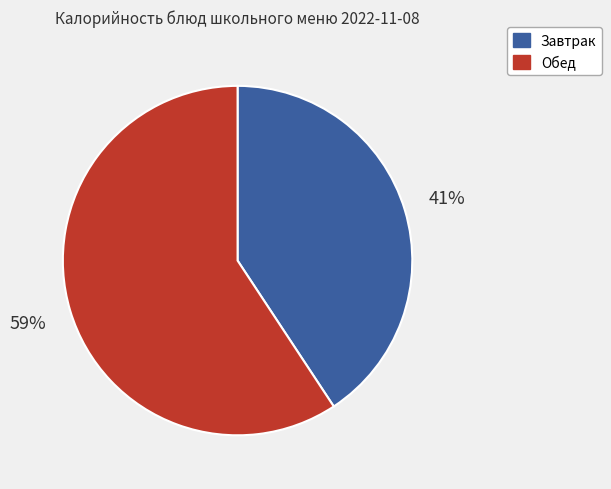

Count the number of slices in the pie.

2